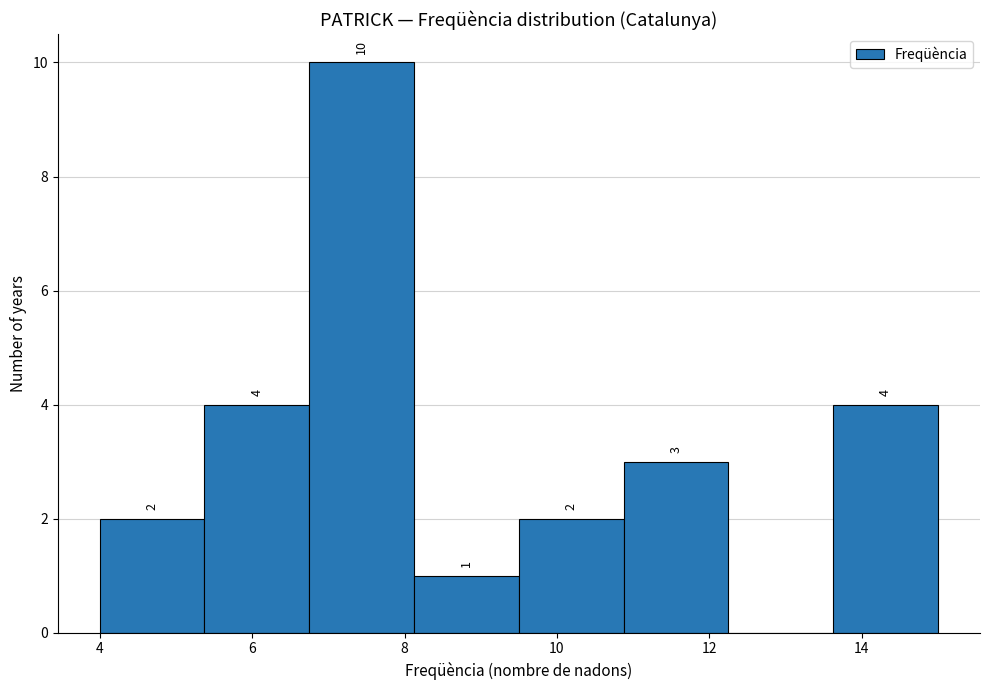

Over which range of the x-axis is the bar tallest?

6.8 to 8.2